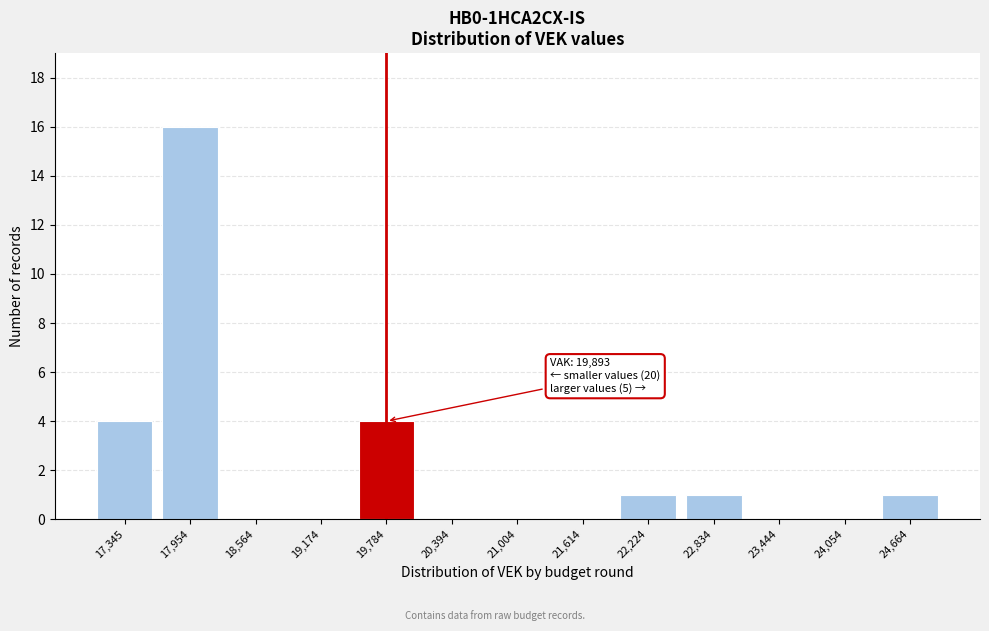

Reading right to left, what are all the values shown in this chart?

24,664=1	24,054=0	23,444=0	22,834=1	22,224=1	21,614=0	21,004=0	20,394=0	19,784=4	19,174=0	18,564=0	17,954=16	17,345=4